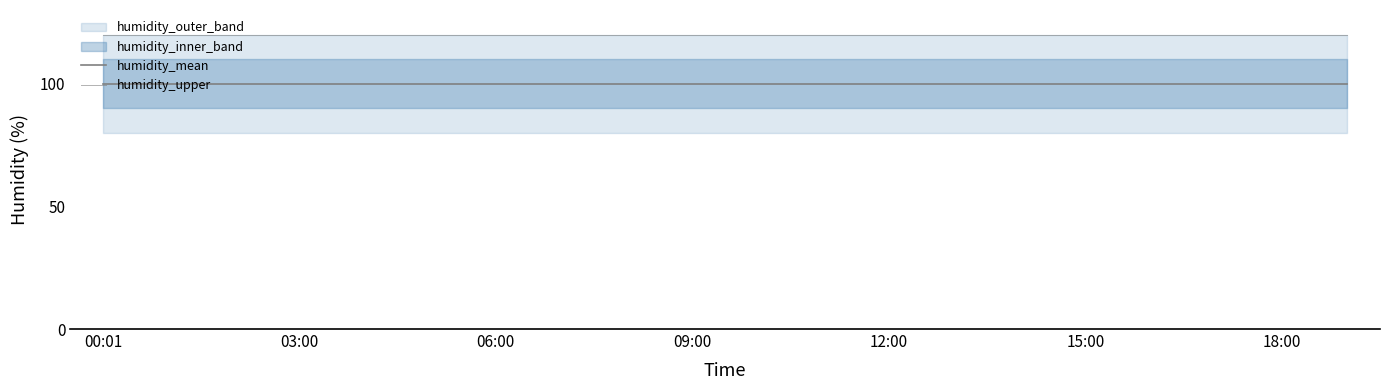

Does the chart have visible grid lines?

No